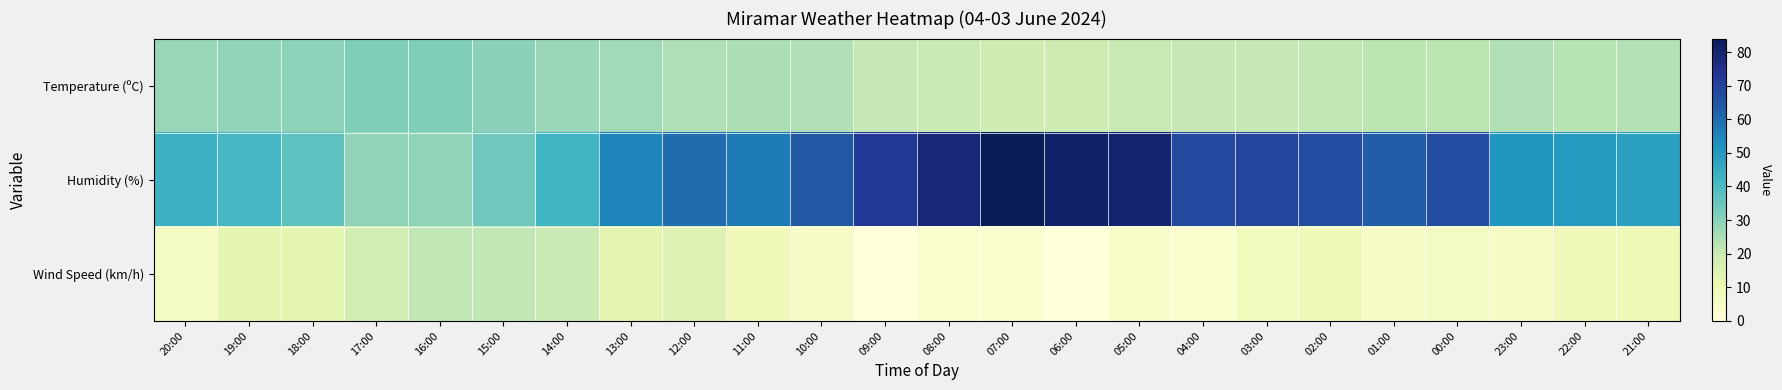

Which series has the largest total across all categories?

Humidity (%)